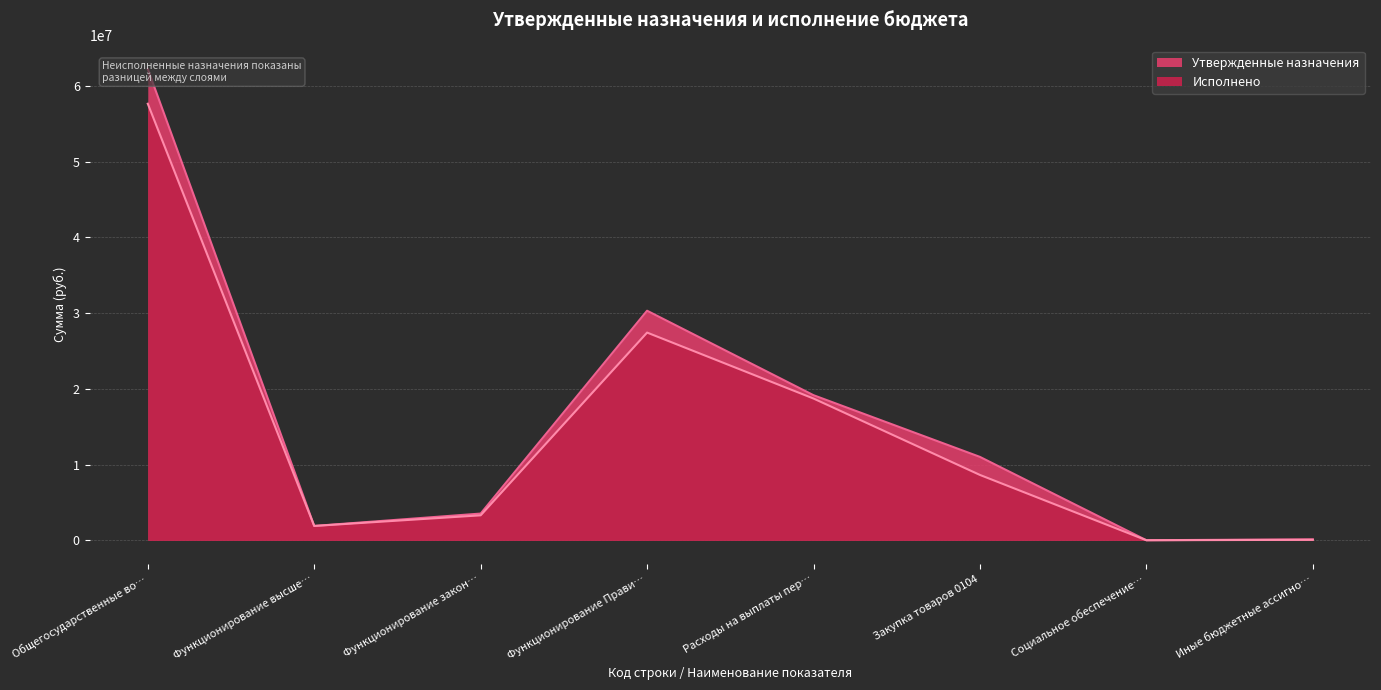

Which series has the largest total across all categories?

Утвержденные назначения